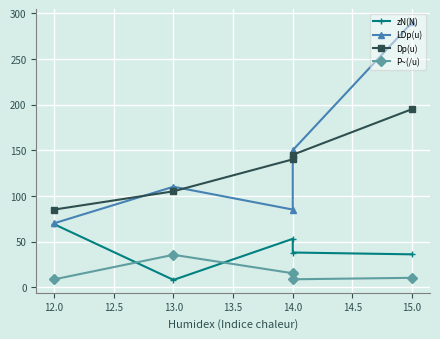

Between 12.0 and 13.0, which series saw the biggest shift?

zN(N)